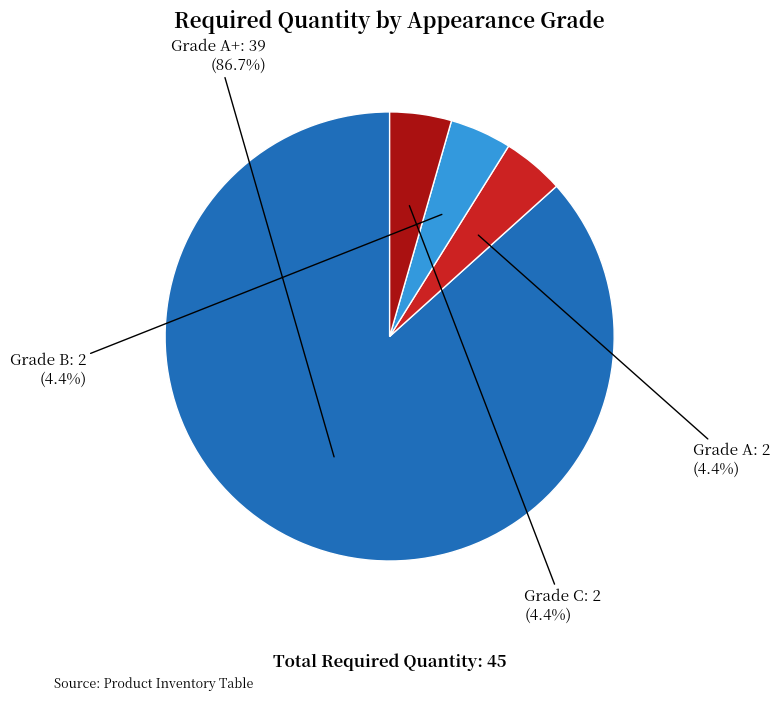

Count the number of slices in the pie.

4